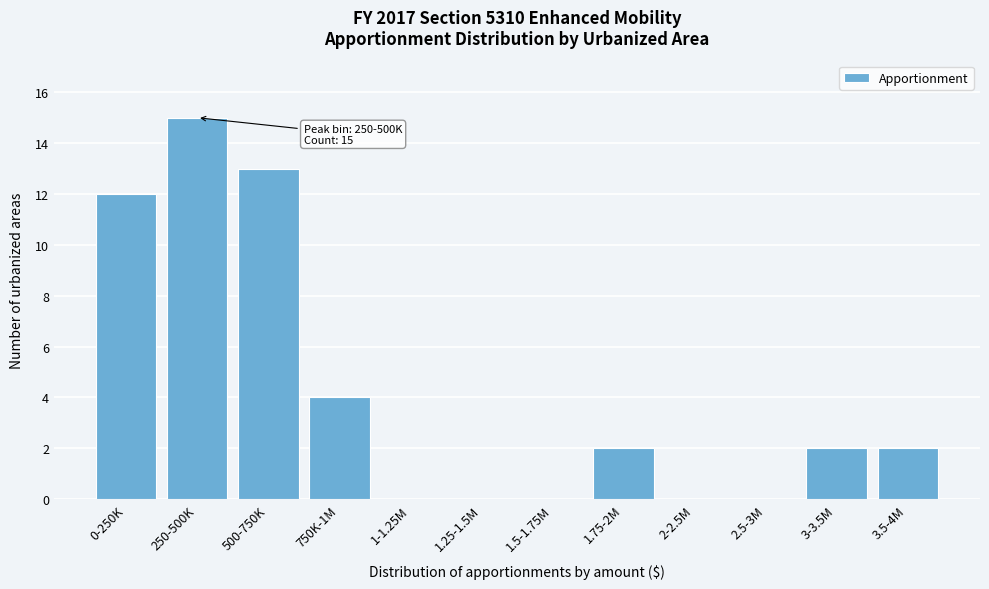

Reading left to right, what are all the values shown in this chart?

0-250K=12	250-500K=15	500-750K=13	750K-1M=4	1-1.25M=0	1.25-1.5M=0	1.5-1.75M=0	1.75-2M=2	2-2.5M=0	2.5-3M=0	3-3.5M=2	3.5-4M=2